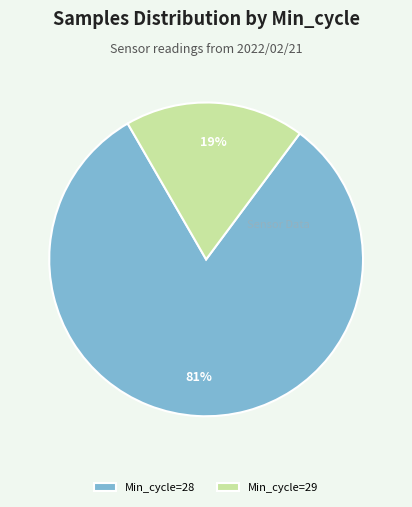

To the nearest percent, what is the average slice percentage?

50%